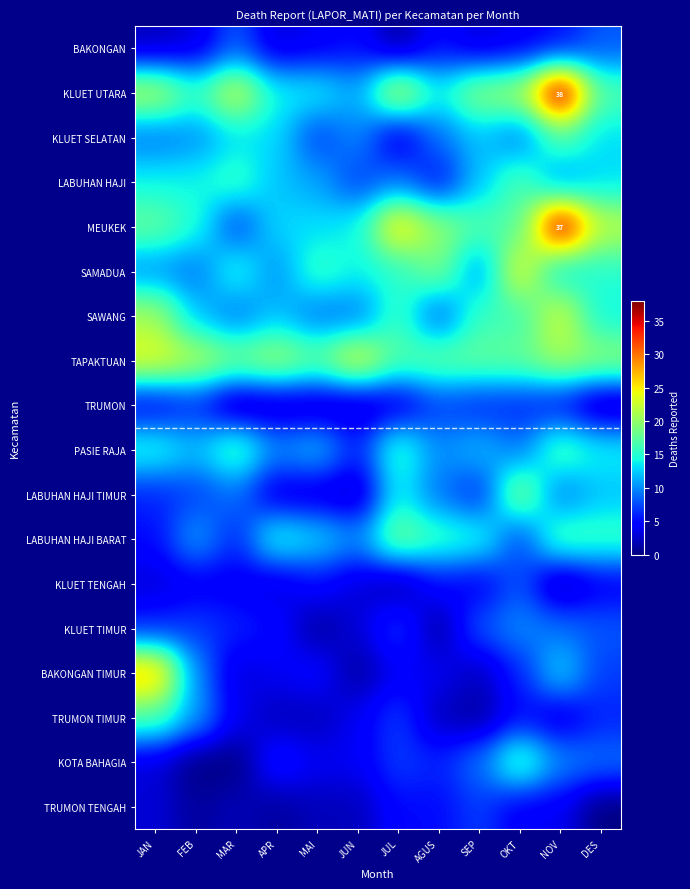

Rank the series by their maximum value, from lowest to highest.

TRUMON, TRUMON TENGAH, BAKONGAN, KLUET TENGAH, KLUET TIMUR, KLUET SELATAN, LABUHAN HAJI, PASIE RAJA, TRUMON TIMUR, KOTA BAHAGIA, LABUHAN HAJI BARAT, LABUHAN HAJI TIMUR, SAWANG, SAMADUA, TAPAKTUAN, BAKONGAN TIMUR, MEUKEK, KLUET UTARA